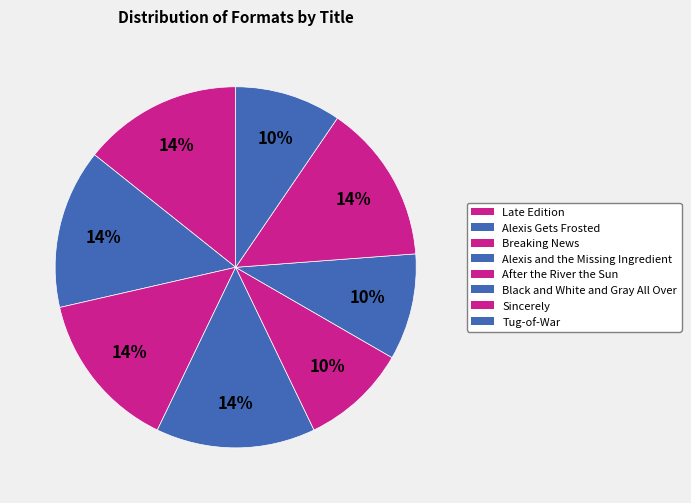

Does any single category account for the majority?

No